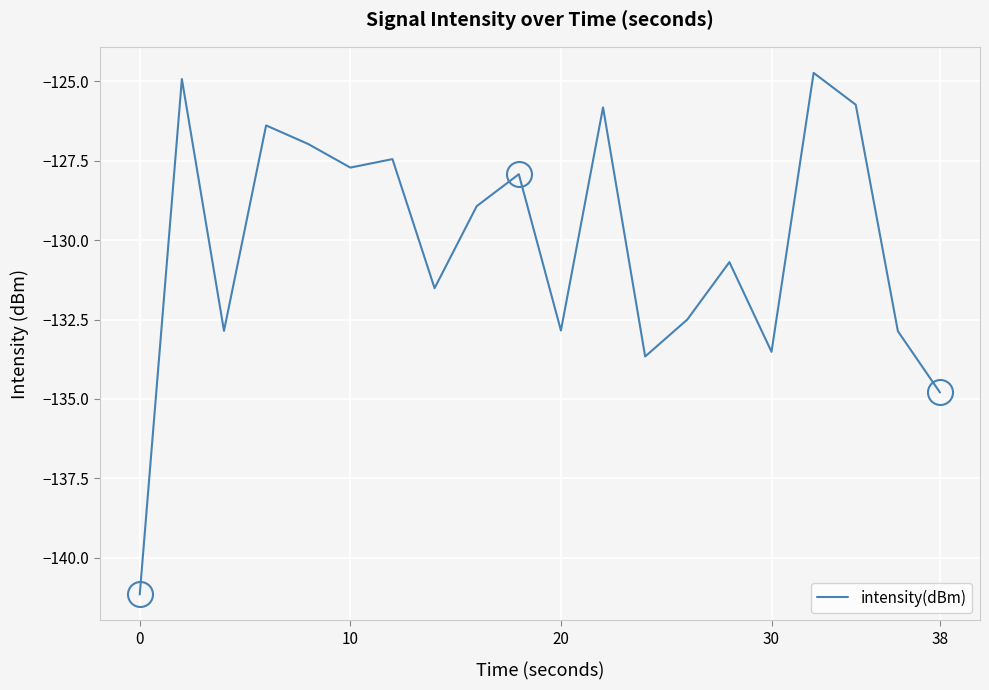

What is the smallest value displayed?

-141.2